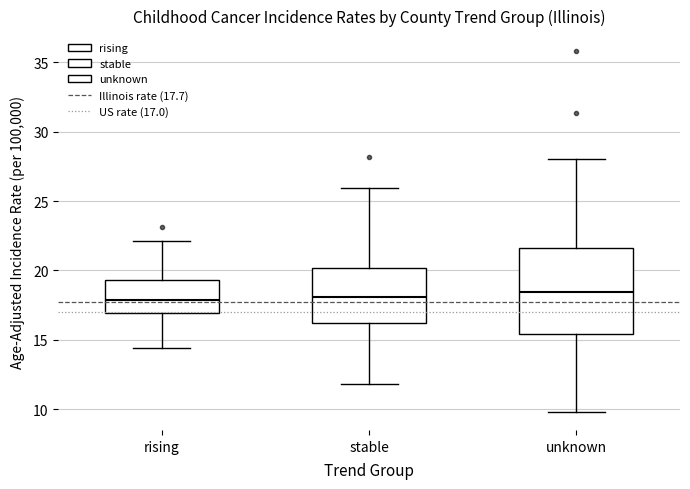

Reading left to right, transcribe this box plot: for each box, give where its median line is, the range the box spans, and where its two whiskers end, as read against the y-axis. The values are not printed on the chart, so give them approximately, as read against the axis.

rising: median 18.0, box 17.0 to 19.5, whiskers 14.5 to 22.0
stable: median 18.0, box 16.0 to 20.0, whiskers 12.0 to 26.0
unknown: median 18.5, box 15.5 to 21.5, whiskers 10.0 to 28.0